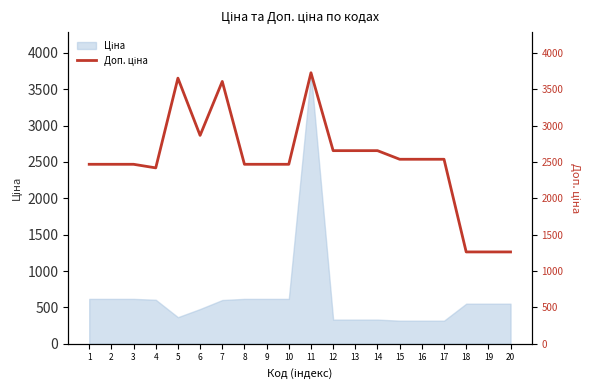

How many lines are shown in the chart?

1